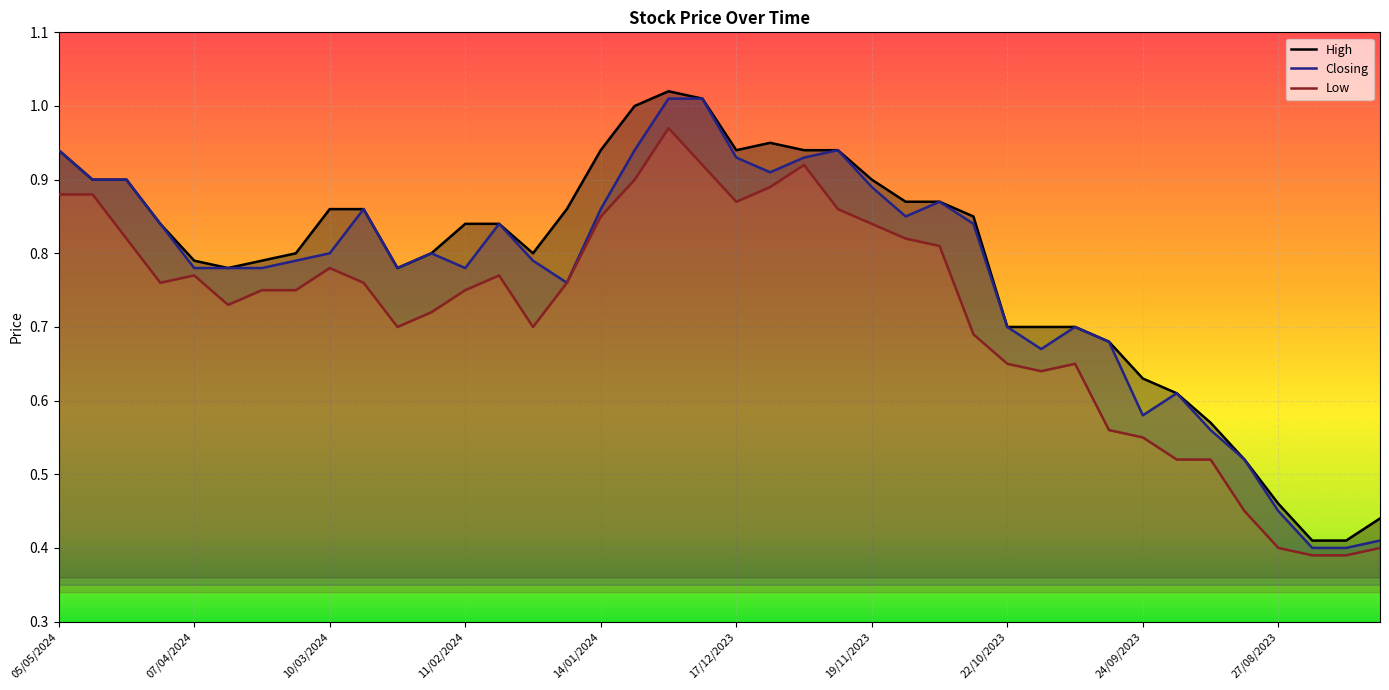

Reading left to right, list all the values displayed in this chart.

High: 05/05/2024=0.9	28/04/2024=0.9	21/04/2024=0.9	14/04/2024=0.8	07/04/2024=0.8	31/03/2024=0.8	24/03/2024=0.8	17/03/2024=0.8	10/03/2024=0.9	03/03/2024=0.9	25/02/2024=0.8	18/02/2024=0.8	11/02/2024=0.8	04/02/2024=0.8	28/01/2024=0.8	21/01/2024=0.9	14/01/2024=0.9	07/01/2024=1.0	31/12/2023=1.0	24/12/2023=1.0	17/12/2023=0.9	10/12/2023=0.9	03/12/2023=0.9	26/11/2023=0.9	19/11/2023=0.9	12/11/2023=0.9	05/11/2023=0.9	29/10/2023=0.8	22/10/2023=0.7	15/10/2023=0.7	08/10/2023=0.7	01/10/2023=0.7	24/09/2023=0.6	17/09/2023=0.6	10/09/2023=0.6	03/09/2023=0.5	27/08/2023=0.5	20/08/2023=0.4	13/08/2023=0.4	06/08/2023=0.4
Closing: 05/05/2024=0.9	28/04/2024=0.9	21/04/2024=0.9	14/04/2024=0.8	07/04/2024=0.8	31/03/2024=0.8	24/03/2024=0.8	17/03/2024=0.8	10/03/2024=0.8	03/03/2024=0.9	25/02/2024=0.8	18/02/2024=0.8	11/02/2024=0.8	04/02/2024=0.8	28/01/2024=0.8	21/01/2024=0.8	14/01/2024=0.9	07/01/2024=0.9	31/12/2023=1.0	24/12/2023=1.0	17/12/2023=0.9	10/12/2023=0.9	03/12/2023=0.9	26/11/2023=0.9	19/11/2023=0.9	12/11/2023=0.8	05/11/2023=0.9	29/10/2023=0.8	22/10/2023=0.7	15/10/2023=0.7	08/10/2023=0.7	01/10/2023=0.7	24/09/2023=0.6	17/09/2023=0.6	10/09/2023=0.6	03/09/2023=0.5	27/08/2023=0.5	20/08/2023=0.4	13/08/2023=0.4	06/08/2023=0.4
Low: 05/05/2024=0.9	28/04/2024=0.9	21/04/2024=0.8	14/04/2024=0.8	07/04/2024=0.8	31/03/2024=0.7	24/03/2024=0.8	17/03/2024=0.8	10/03/2024=0.8	03/03/2024=0.8	25/02/2024=0.7	18/02/2024=0.7	11/02/2024=0.8	04/02/2024=0.8	28/01/2024=0.7	21/01/2024=0.8	14/01/2024=0.8	07/01/2024=0.9	31/12/2023=1.0	24/12/2023=0.9	17/12/2023=0.9	10/12/2023=0.9	03/12/2023=0.9	26/11/2023=0.9	19/11/2023=0.8	12/11/2023=0.8	05/11/2023=0.8	29/10/2023=0.7	22/10/2023=0.7	15/10/2023=0.6	08/10/2023=0.7	01/10/2023=0.6	24/09/2023=0.6	17/09/2023=0.5	10/09/2023=0.5	03/09/2023=0.5	27/08/2023=0.4	20/08/2023=0.4	13/08/2023=0.4	06/08/2023=0.4